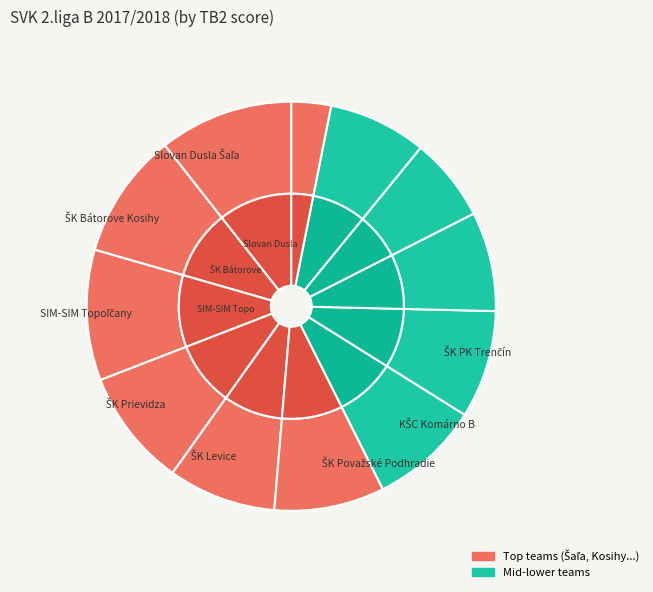

Combined, do ŠK Levice and SIM-SIM Topoľčany account for over 50%?

No